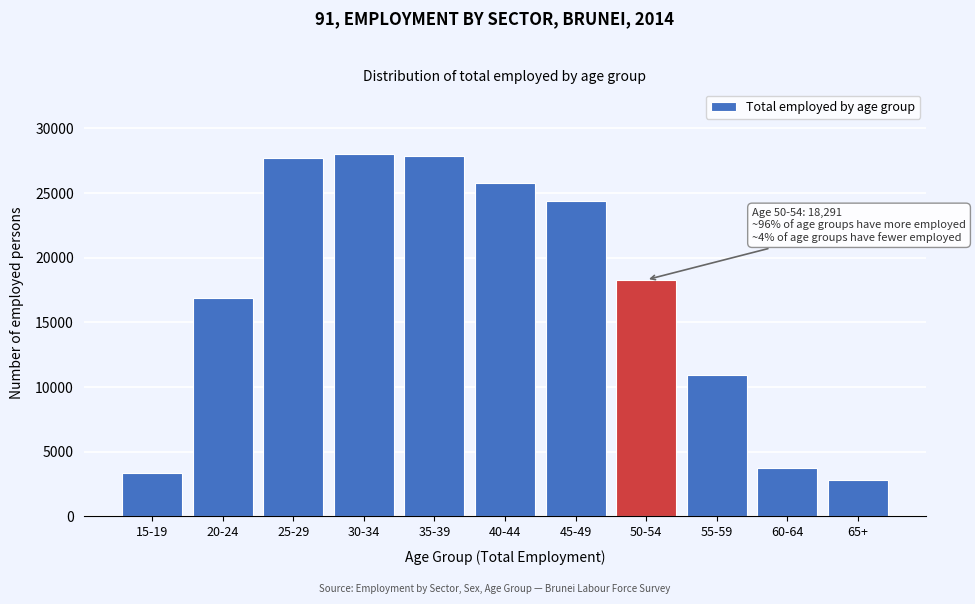

Is it true that the value at 35-39 is 49396.7?

False